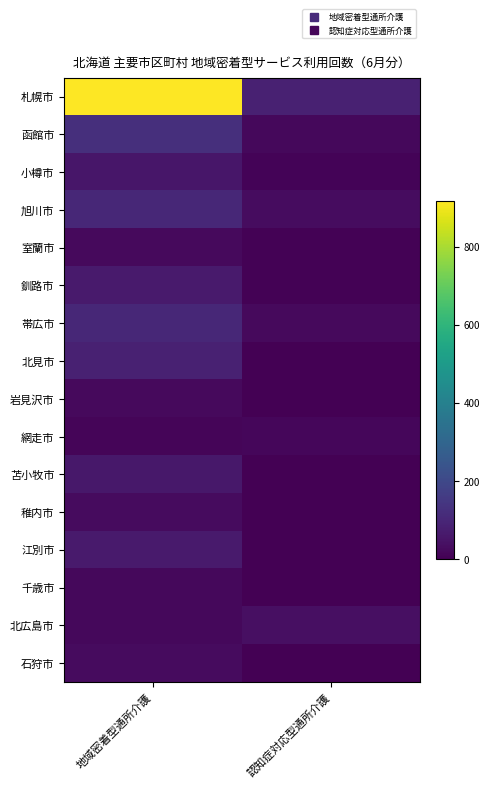

Rank the series by their maximum value, from highest to lowest.

札幌市, 函館市, 旭川市, 帯広市, 北見市, 江別市, 釧路市, 苫小牧市, 小樽市, 北広島市, 稚内市, 石狩市, 岩見沢市, 室蘭市, 千歳市, 網走市